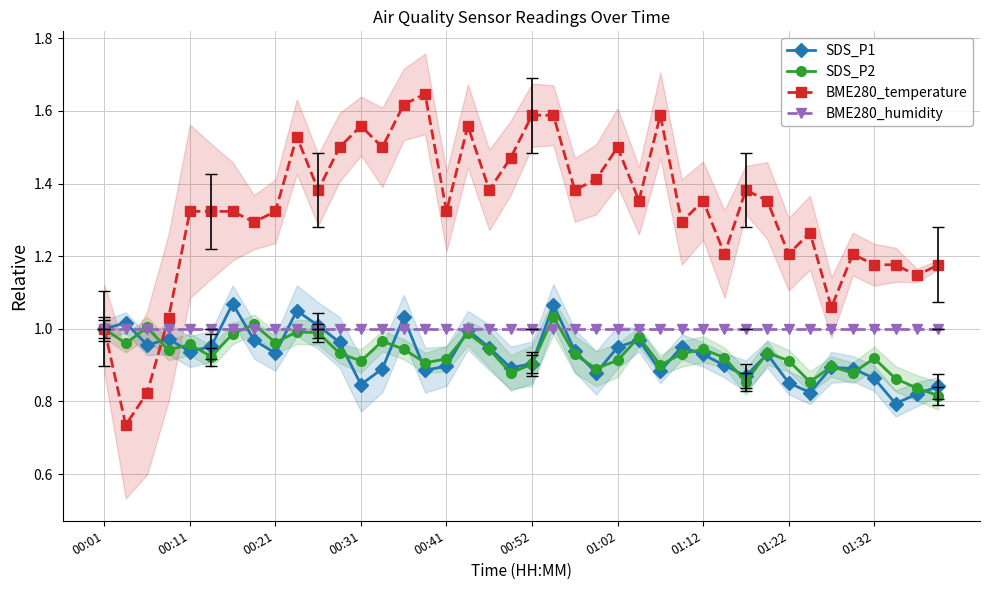

True or false: BME280_temperature has more than 0 interior local peaks.

True